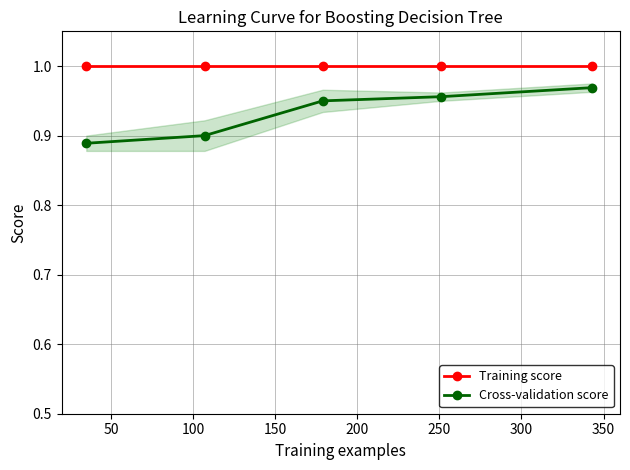

True or false: Cross-validation score and Training score intersect in this chart.

False